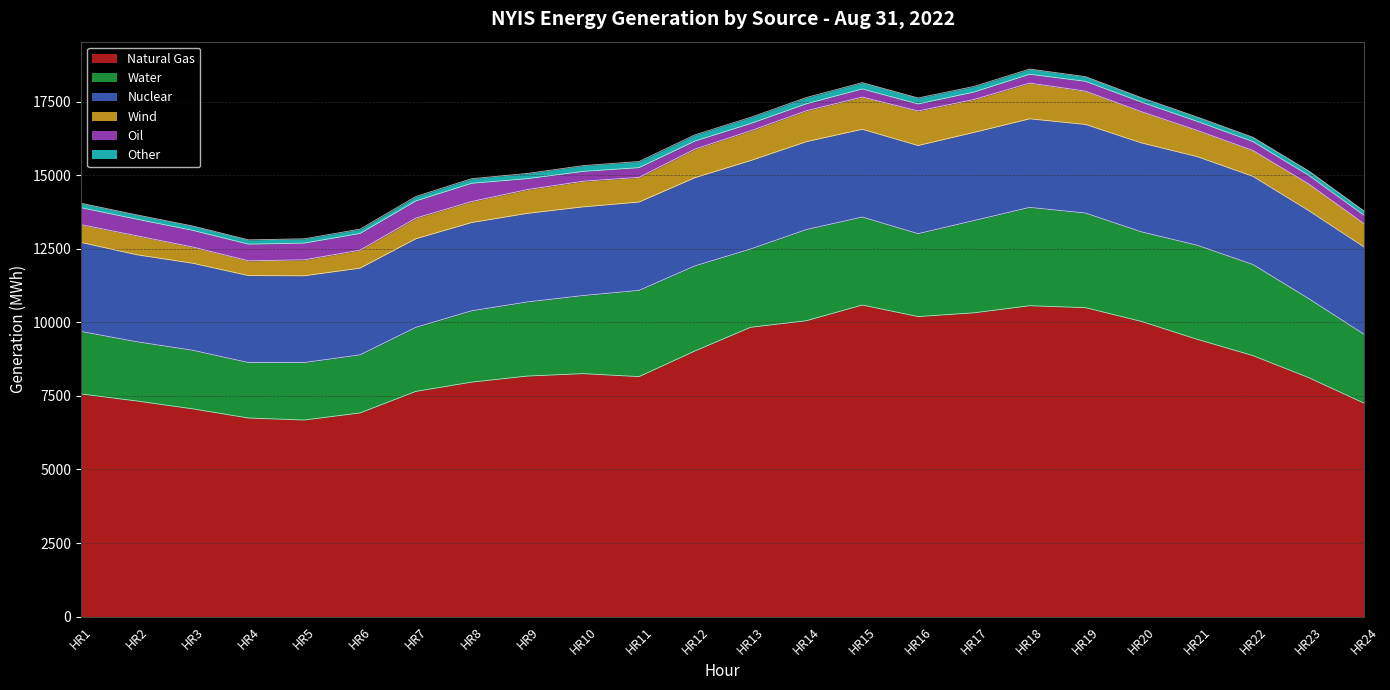

The Water series shows 828 at HR2. True or false?

False